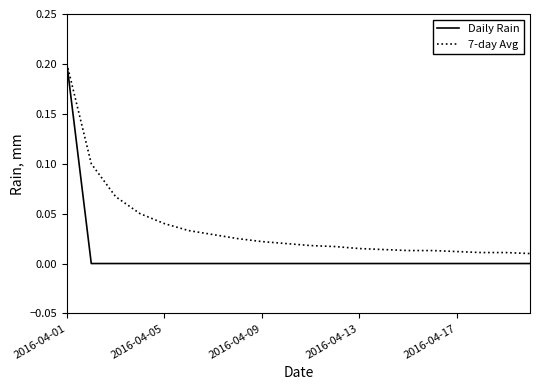

Which series has the largest total across all categories?

7-day Avg